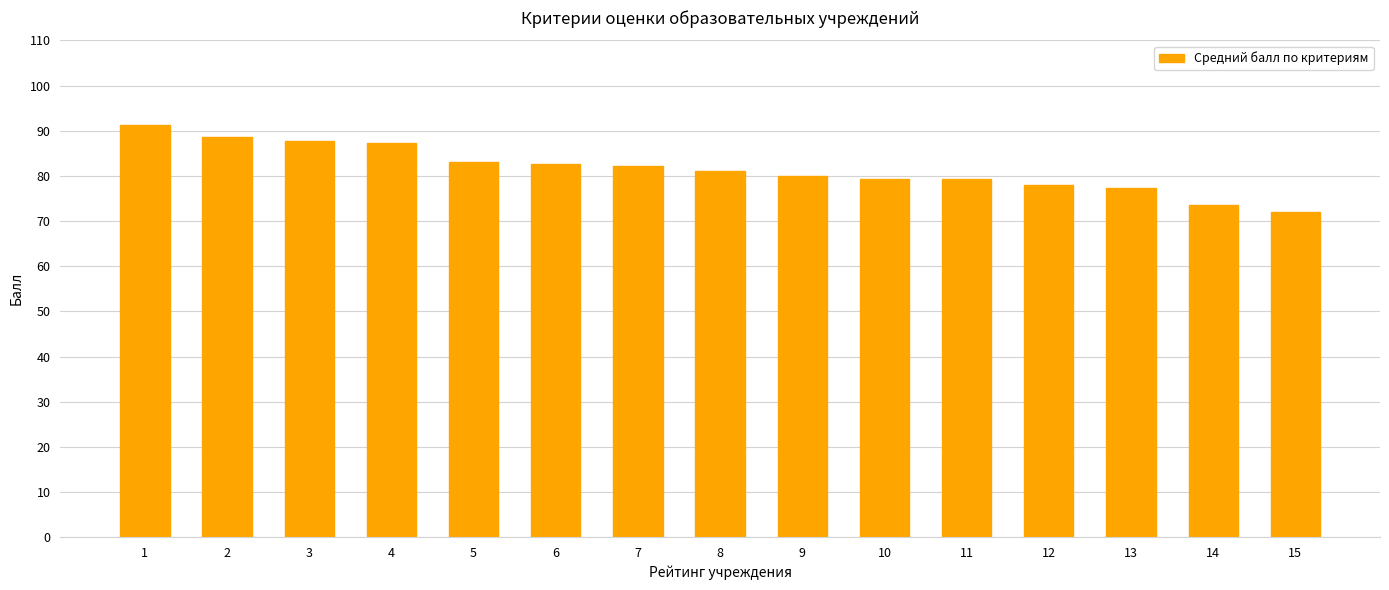

Which label corresponds to the smallest value in the chart?

15